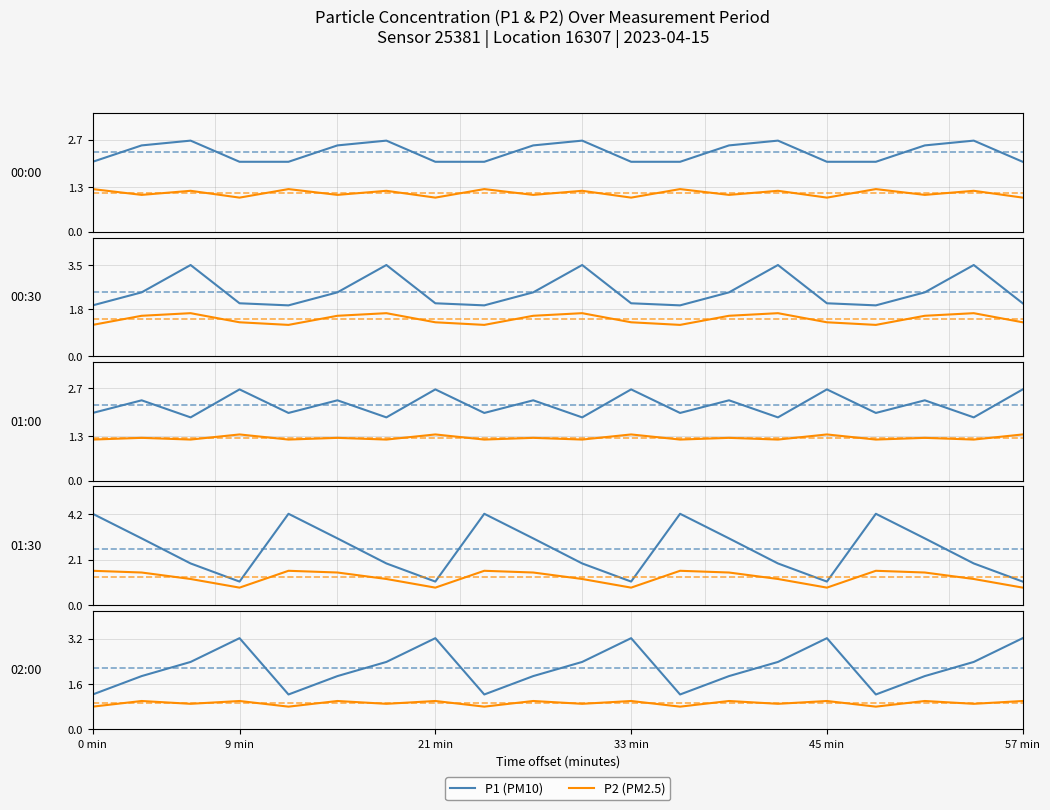

Between 45 min and 9 min, which is larger?

9 min